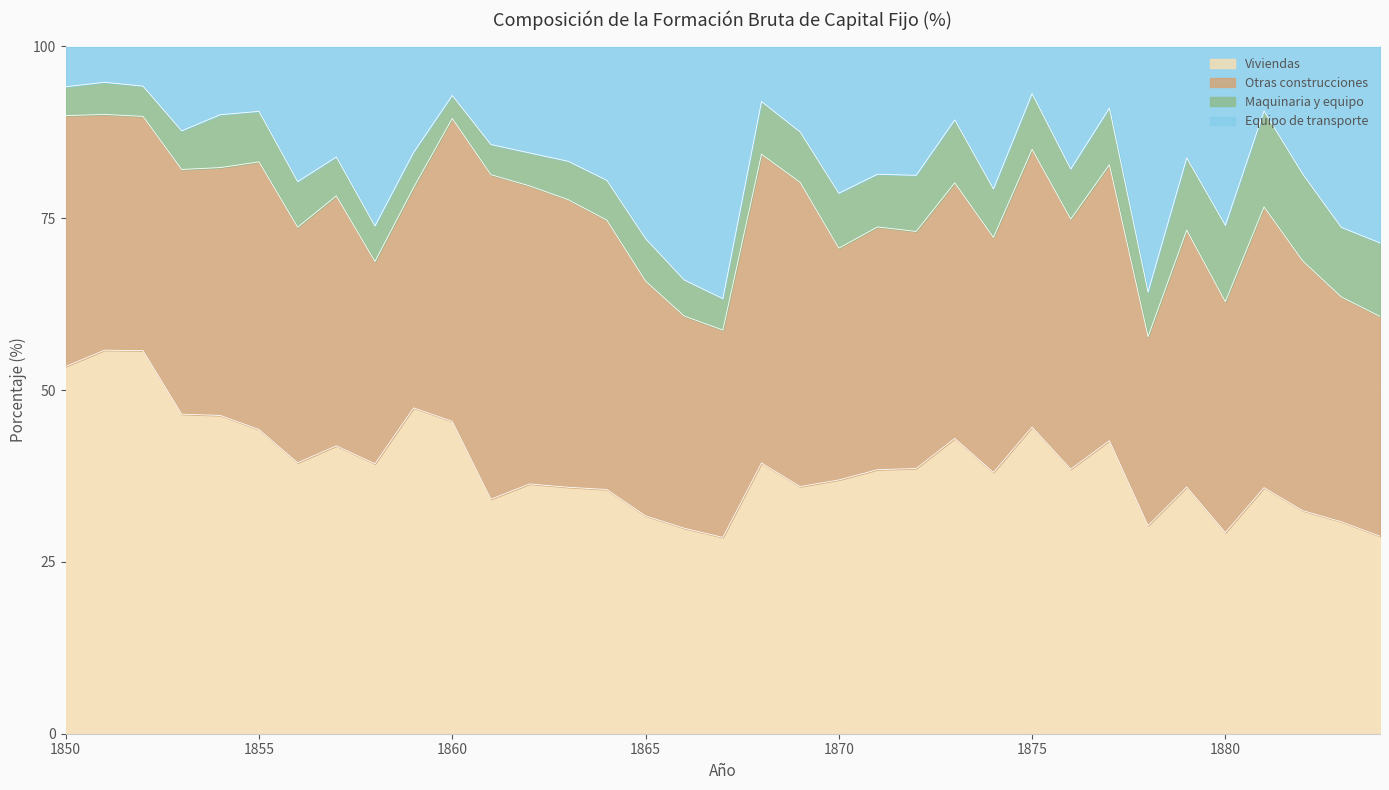

The value of Viviendas at 1851 is 38.3. True or false?

False